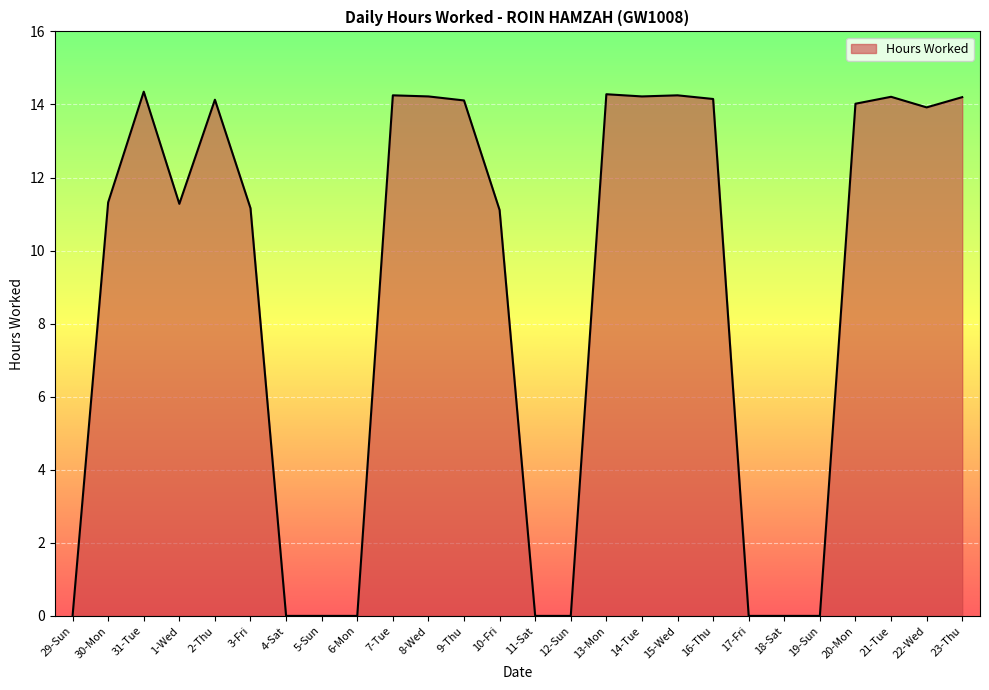

The value at 10-Fri is 18.5. True or false?

False